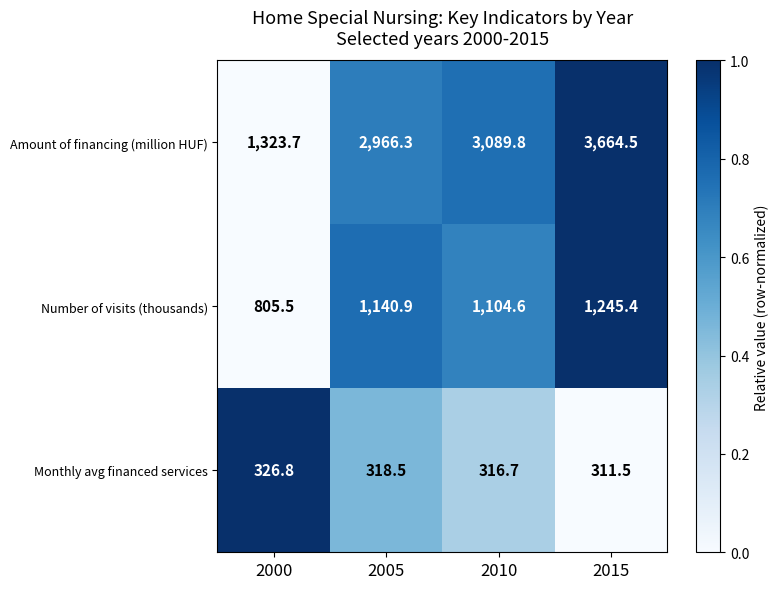

At which category is the sum across all series the highest?

2015